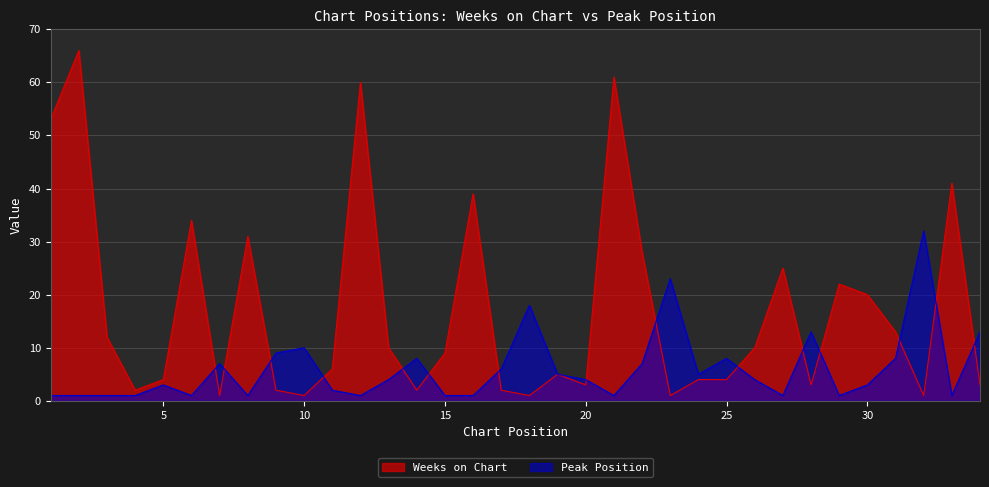

Reading left to right, list all the values displayed in this chart.

Weeks on Chart: 53	66	12	2	4	34	1	31	2	1	6	60	10	2	9	39	2	1	5	3	61	28	1	4	4	10	25	3	22	20	13	1	41	3
Peak Position: 1	1	1	1	3	1	7	1	9	10	2	1	4	8	1	1	6	18	5	4	1	7	23	5	8	4	1	13	1	3	8	32	1	13